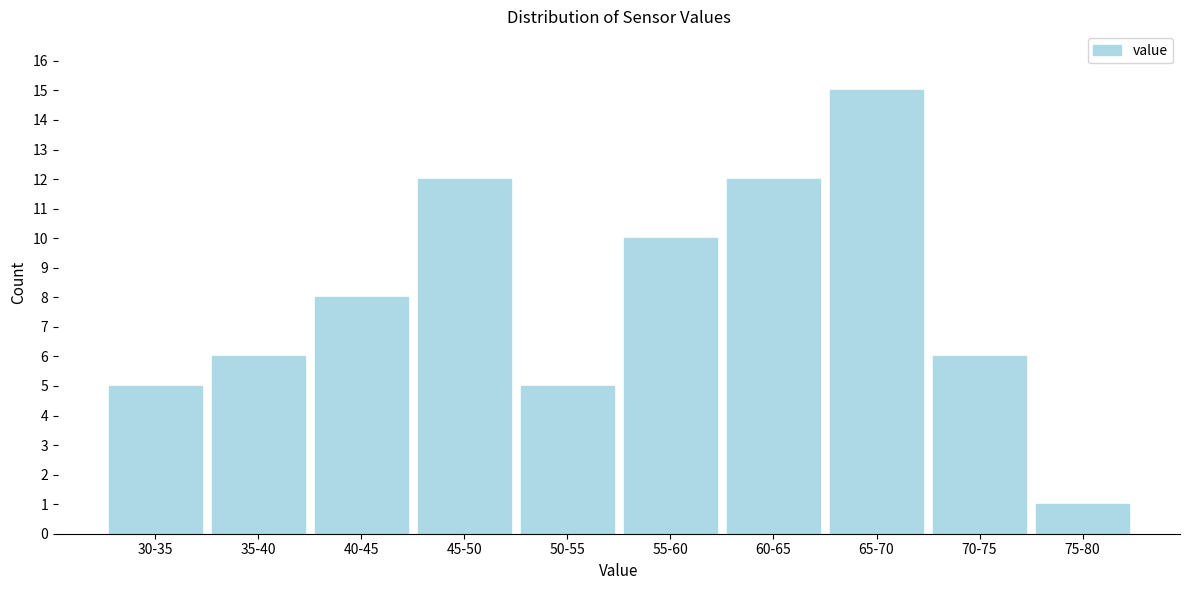

Reading left to right, list all the values displayed in this chart.

30-35=5	35-40=6	40-45=8	45-50=12	50-55=5	55-60=10	60-65=12	65-70=15	70-75=6	75-80=1